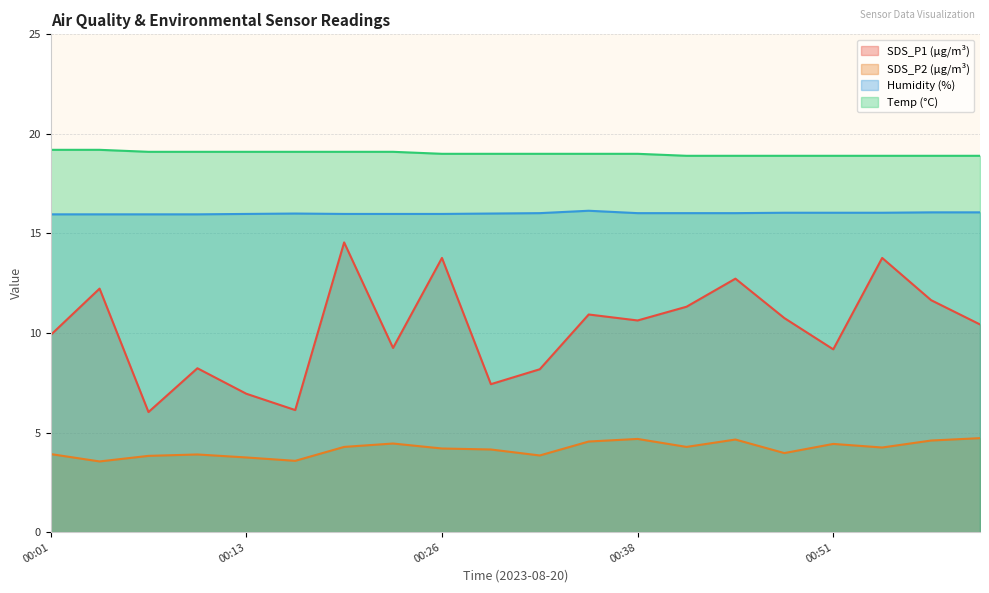

Reading right to left, what are all the values shown in this chart?

SDS_P1: 10.4	11.7	13.8	9.2	10.8	12.7	11.3	10.6	10.9	8.2	7.4	13.8	9.2	14.6	6.1	7.0	8.2	6.0	12.2	9.9
SDS_P2: 4.7	4.6	4.2	4.4	4.0	4.7	4.3	4.7	4.5	3.9	4.2	4.2	4.5	4.3	3.6	3.8	3.9	3.8	3.5	3.9
Humidity: 16.1	16.1	16.0	16.0	16.0	16.0	16.0	16.0	16.1	16.0	16.0	16.0	16.0	16.0	16.0	16.0	16.0	16.0	16.0	16.0
Temp: 18.9	18.9	18.9	18.9	18.9	18.9	18.9	19.0	19.0	19.0	19.0	19.0	19.1	19.1	19.1	19.1	19.1	19.1	19.2	19.2